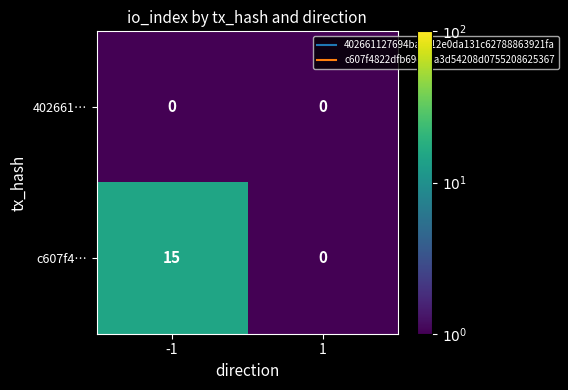

List the series in order of their peak value, lowest first.

402661…, c607f4…